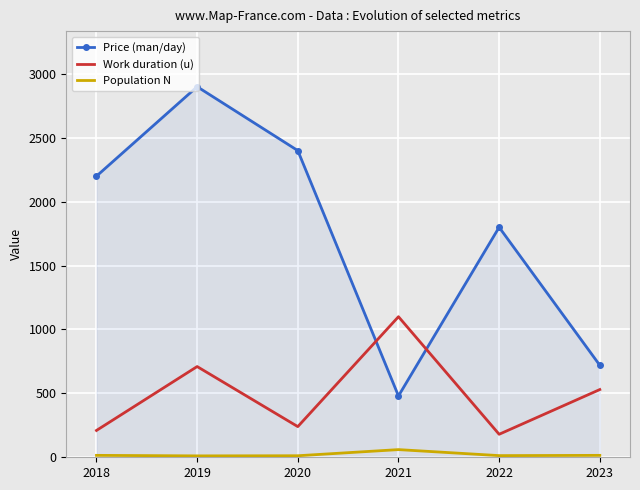

What is the sum of all Work duration (u) values?

2970